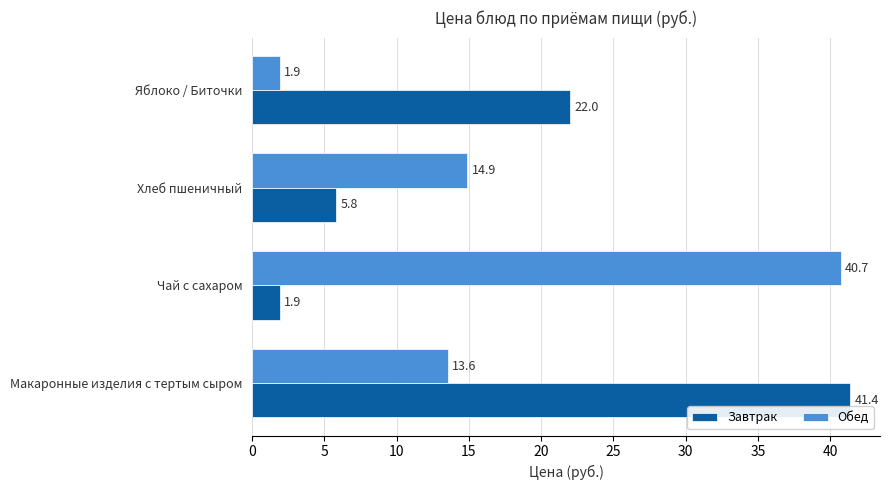

Which series changed the most between Хлеб пшеничный and Яблоко / Биточки?

Завтрак